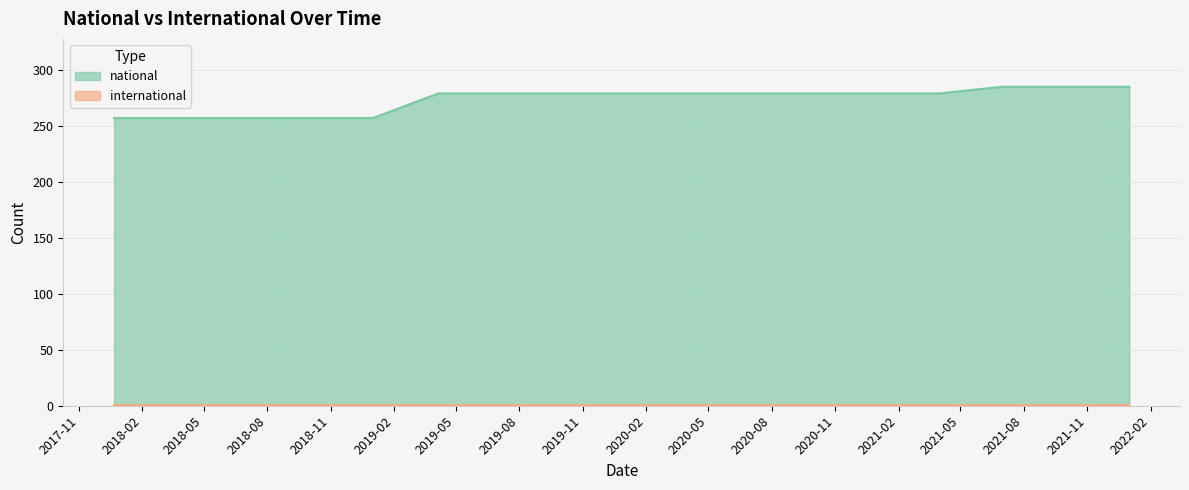

What is the change in value from 2018-07-11 to 2021-01-01?

+22